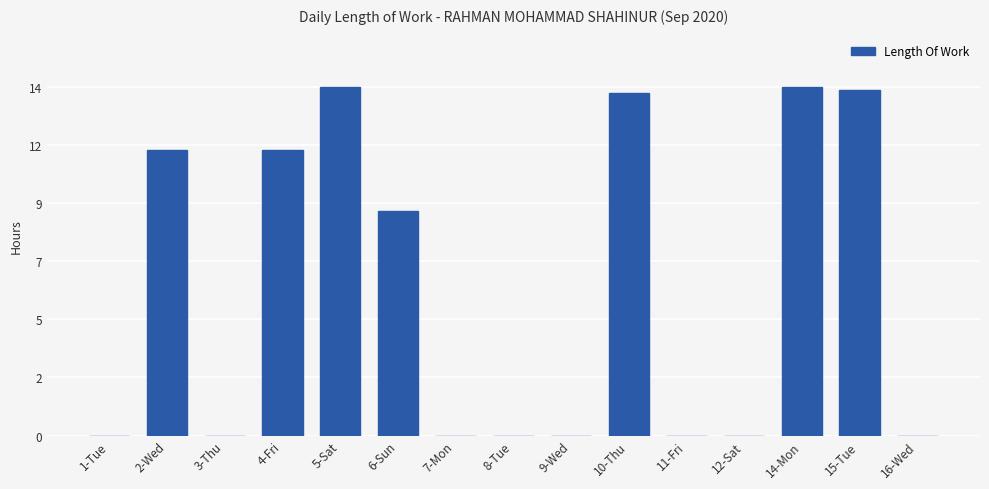

True or false: the data shows 13.0 at 6-Sun.

False